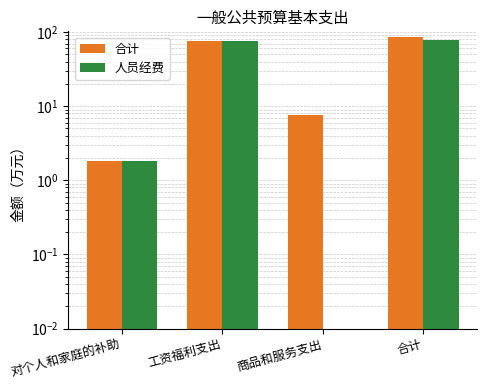

The value of 人员经费 at 商品和服务支出 is 40.6. True or false?

False